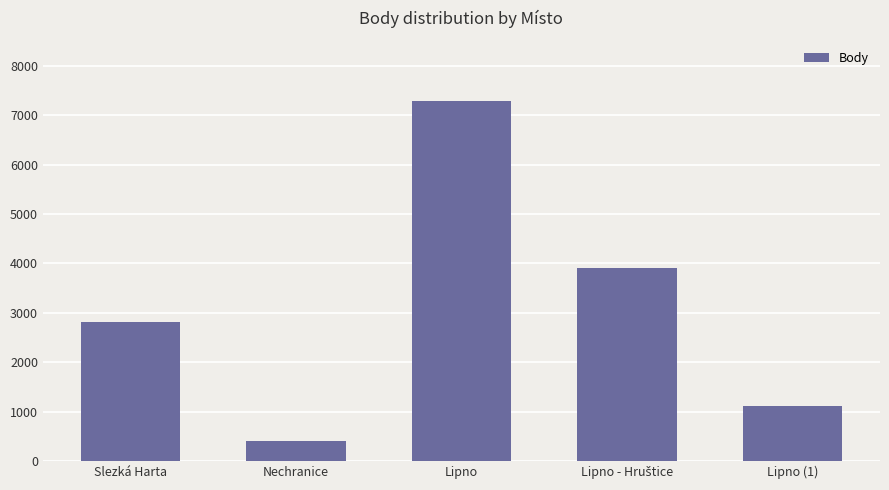

At which category does the chart reach its peak across all series?

Lipno